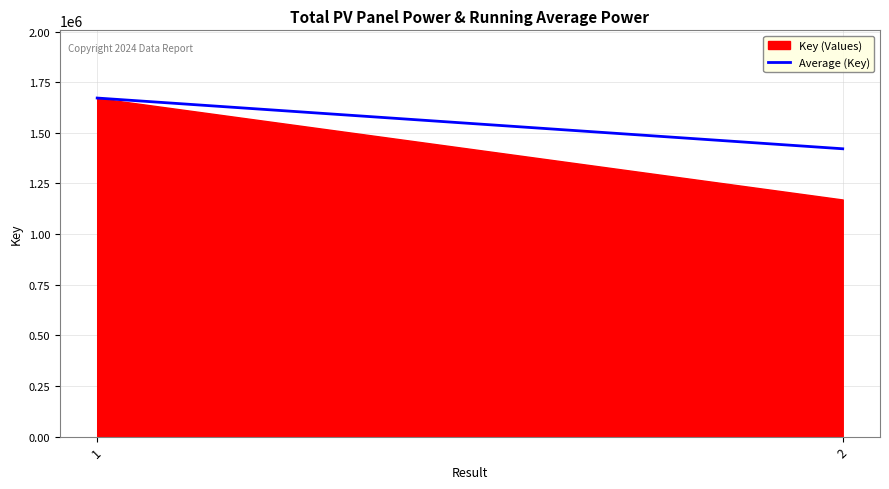

What is the difference between the maximum and minimum values?

501031